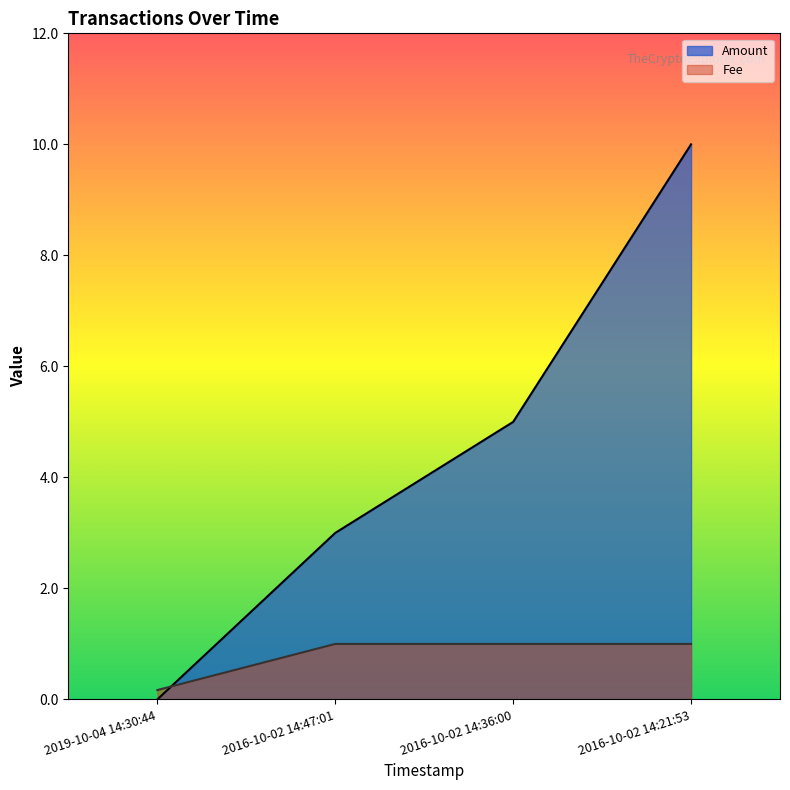

Reading left to right, extract all data points from this chart.

Amount: 2019-10-04 14:30:44=0.0	2016-10-02 14:47:01=3.0	2016-10-02 14:36:00=5.0	2016-10-02 14:21:53=10.0
Fee: 2019-10-04 14:30:44=0.2	2016-10-02 14:47:01=1.0	2016-10-02 14:36:00=1.0	2016-10-02 14:21:53=1.0